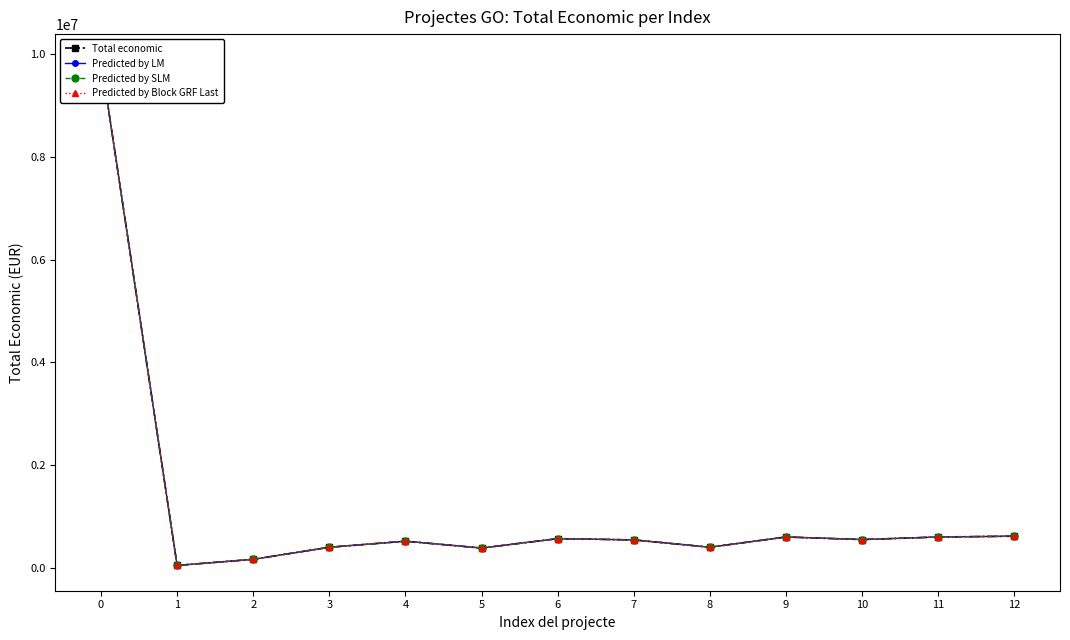

The value of Predicted by SLM at 7 is 543365. True or false?

True